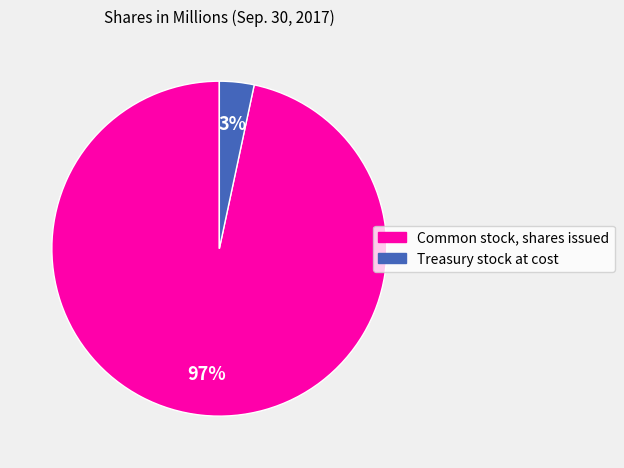

Which category accounts for the majority?

Common stock, shares issued